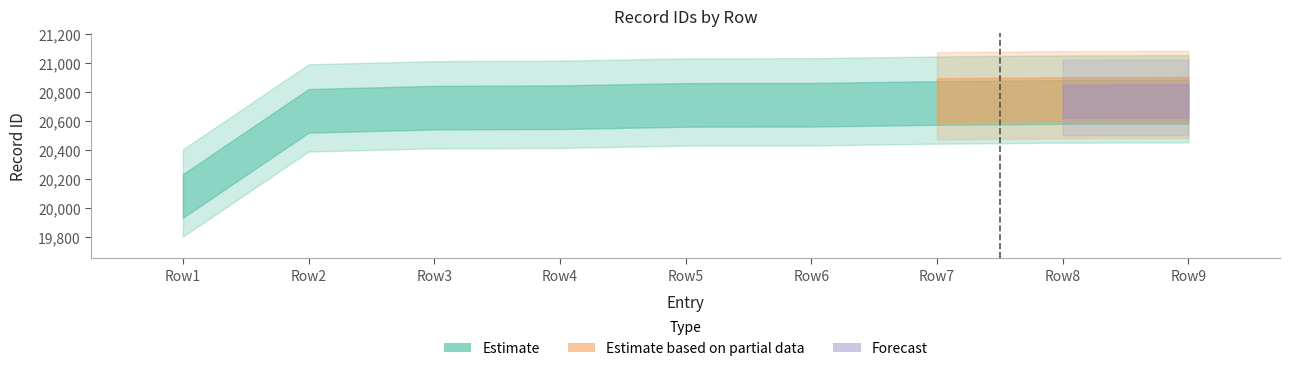

Is the value of id_lower at 7439 greater than the value of id_mid at 7439?

No